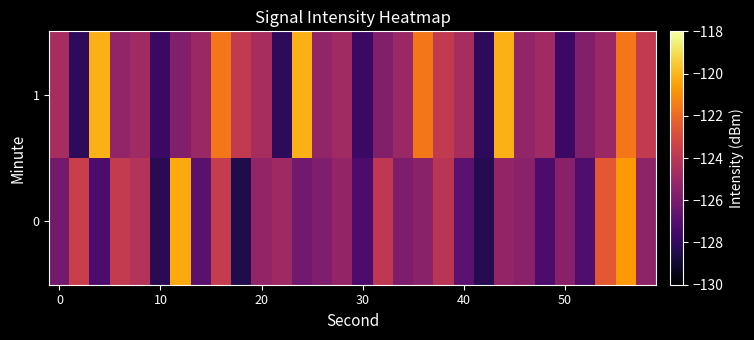

Reading left to right, what are all the values shown in this chart?

0: -126.1	-123.5	-127.3	-123.7	-124.2	-128.2	-120.3	-126.9	-123.7	-128.5	-125.2	-124.9	-126.2	-125.8	-125.2	-127.2	-123.9	-125.8	-125.5	-124.1	-126.8	-128.3	-125.2	-125.5	-127.3	-125.5	-127.2	-122.5	-120.7	-125.3
1: -124.6	-128.1	-120.1	-125.2	-124.8	-127.8	-125.7	-125.0	-121.6	-123.8	-124.6	-128.1	-120.1	-125.2	-124.8	-127.8	-125.7	-125.0	-121.6	-123.8	-124.6	-128.1	-120.1	-125.2	-124.8	-127.8	-125.7	-125.0	-121.6	-123.8